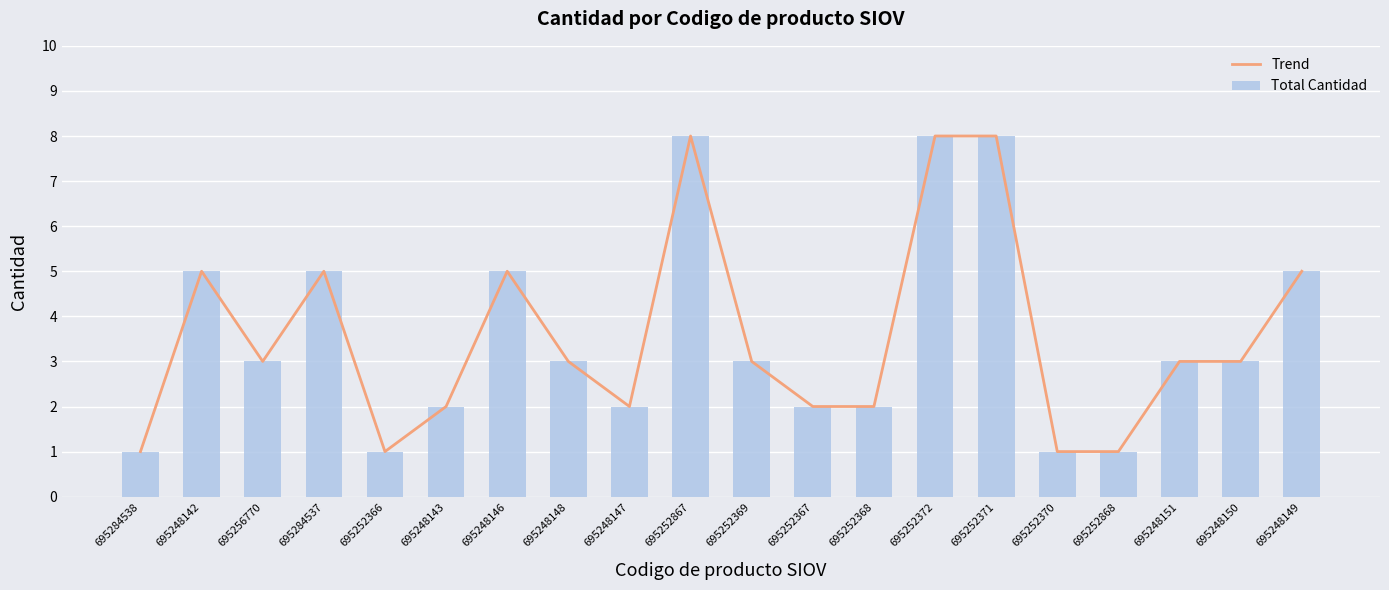

Reading left to right, transcribe all the data shown in this chart.

Trend: 695284538=1	695248142=5	695256770=3	695284537=5	695252366=1	695248143=2	695248146=5	695248148=3	695248147=2	695252867=8	695252369=3	695252367=2	695252368=2	695252372=8	695252371=8	695252370=1	695252868=1	695248151=3	695248150=3	695248149=5
Total Cantidad: 695284538=1	695248142=5	695256770=3	695284537=5	695252366=1	695248143=2	695248146=5	695248148=3	695248147=2	695252867=8	695252369=3	695252367=2	695252368=2	695252372=8	695252371=8	695252370=1	695252868=1	695248151=3	695248150=3	695248149=5